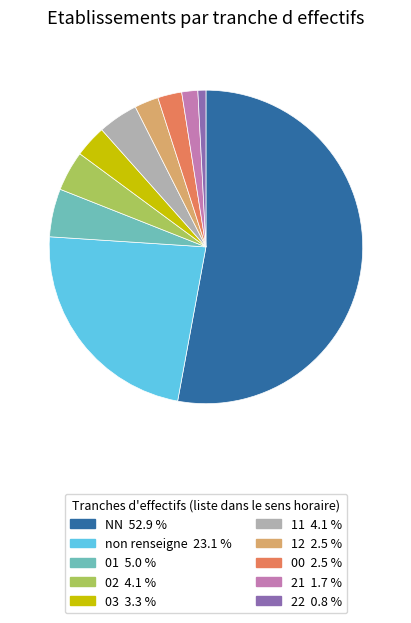

Is there any slice that represents more than half of the pie?

Yes